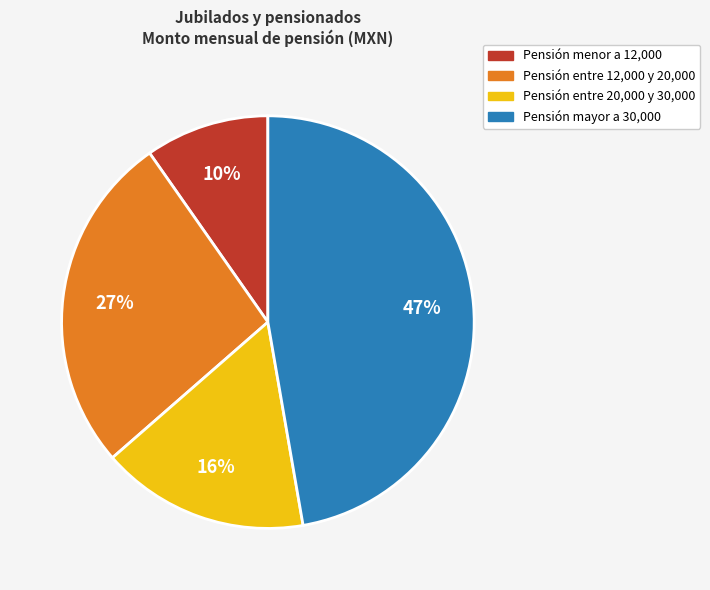

Does any single category account for the majority?

No